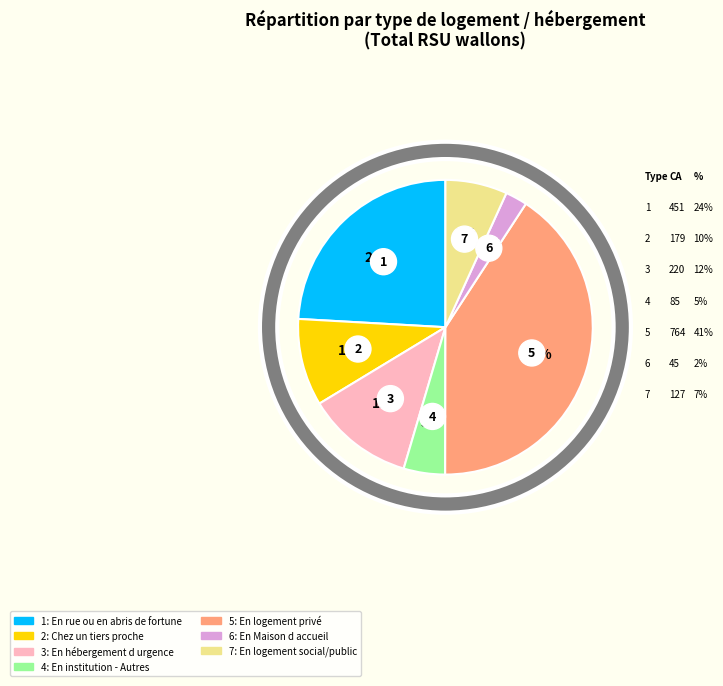

To the nearest percent, what is the combined percentage of En logement privé and En logement social/public?

48%